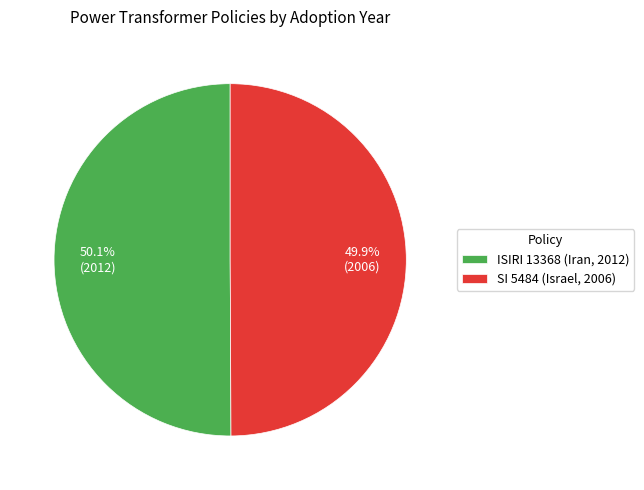

To the nearest percent, what is the average slice percentage?

50%